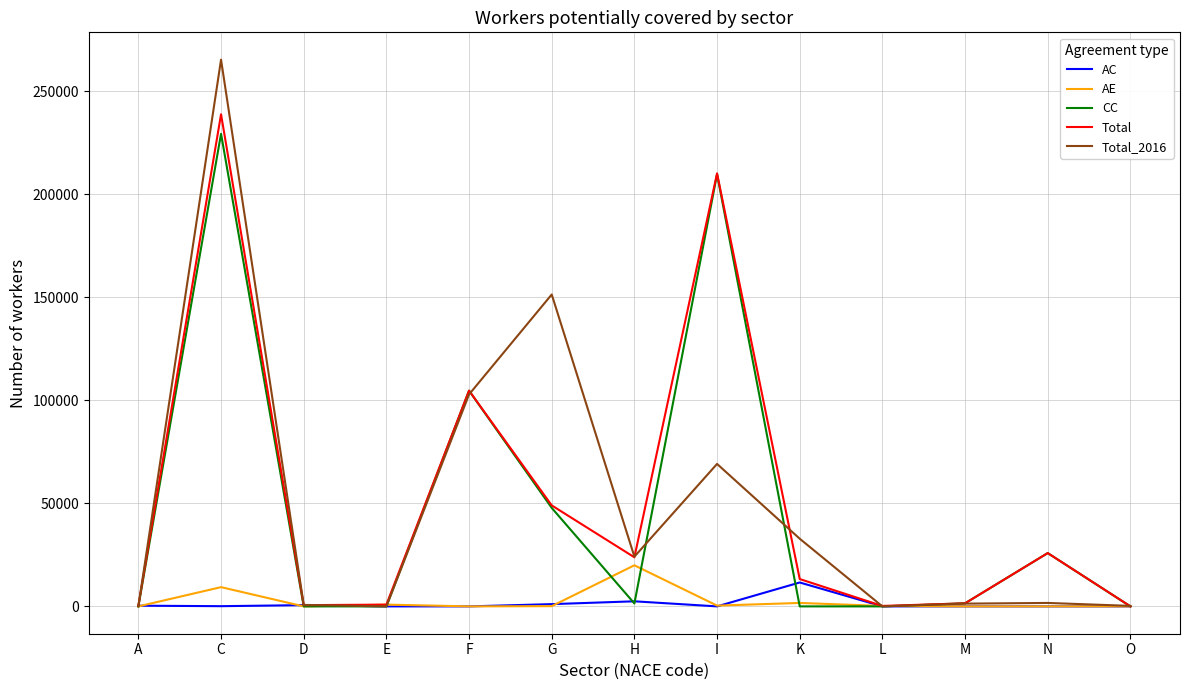

Which series changed the most between A and F?

CC